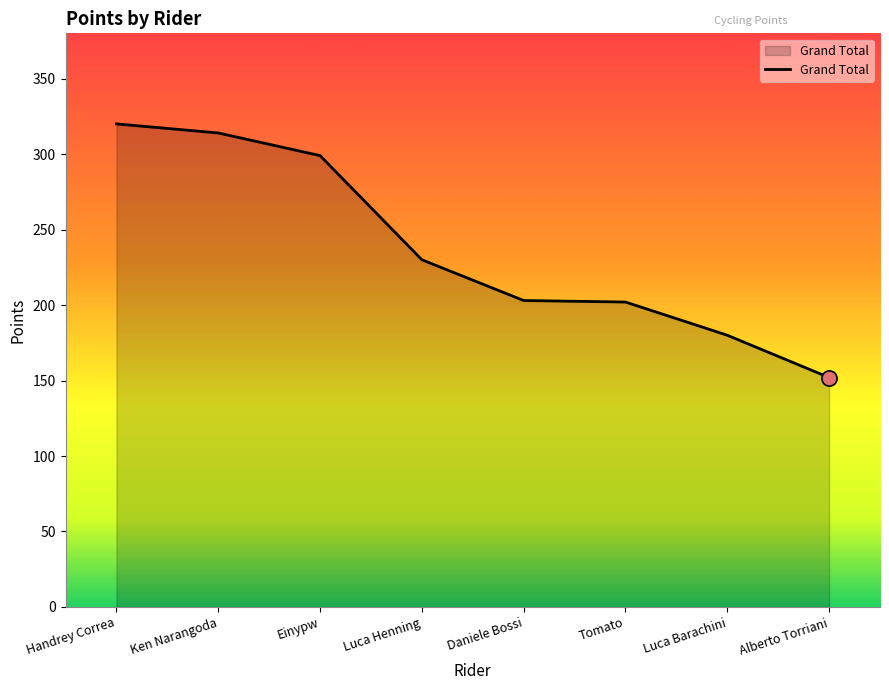

What is the change in value from Ken Narangoda to Tomato?

-112